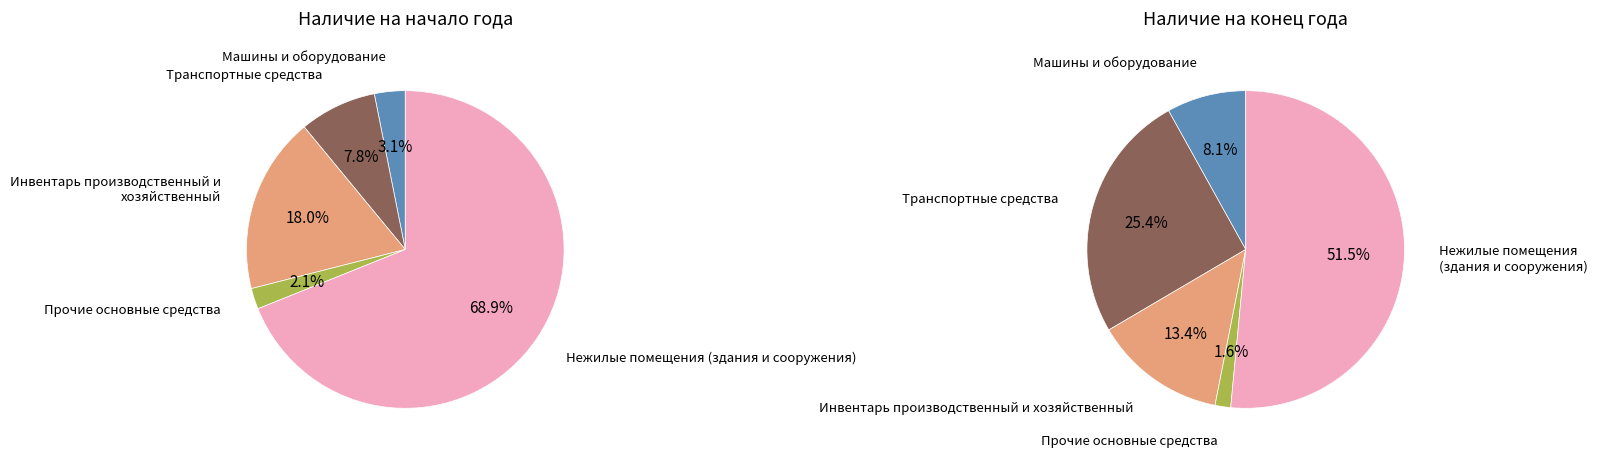

What percentage is the Транспортные средства slice, to the nearest percent?

8%